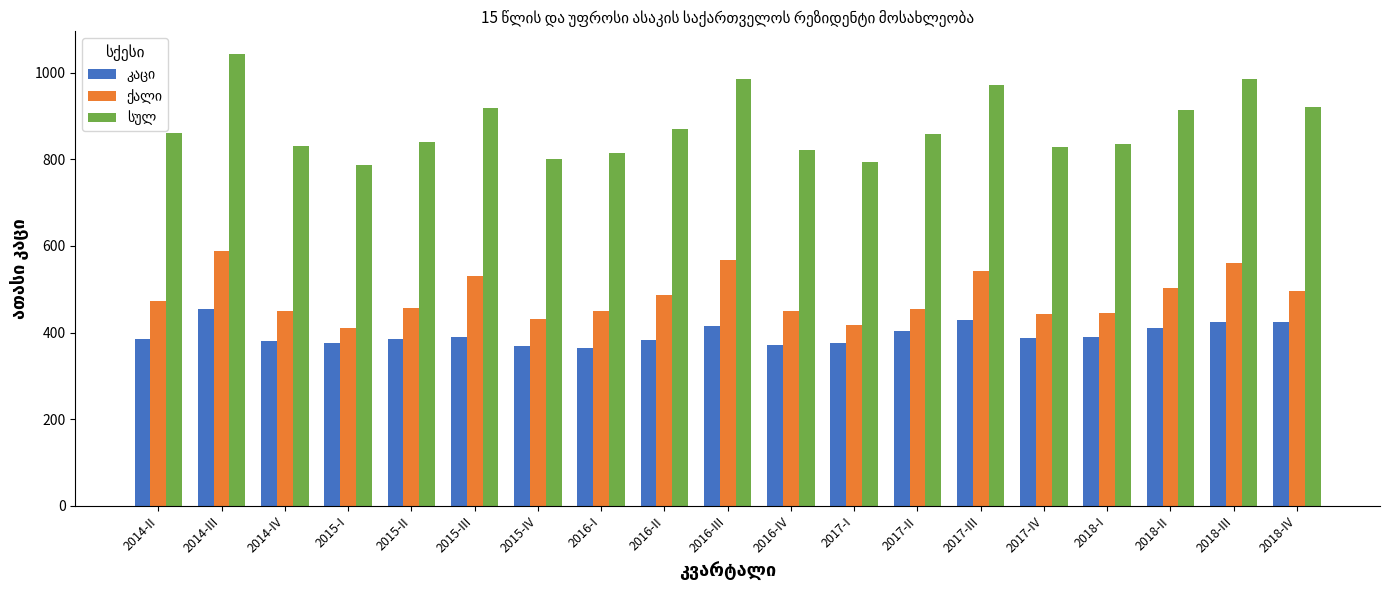

Which label corresponds to the largest value in the chart?

2014-III